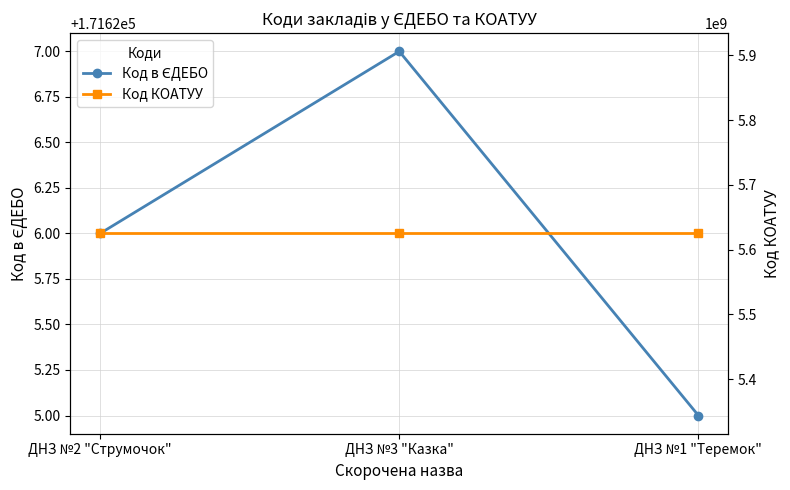

At which category is the sum across all series the highest?

ДНЗ №3 "Казка"